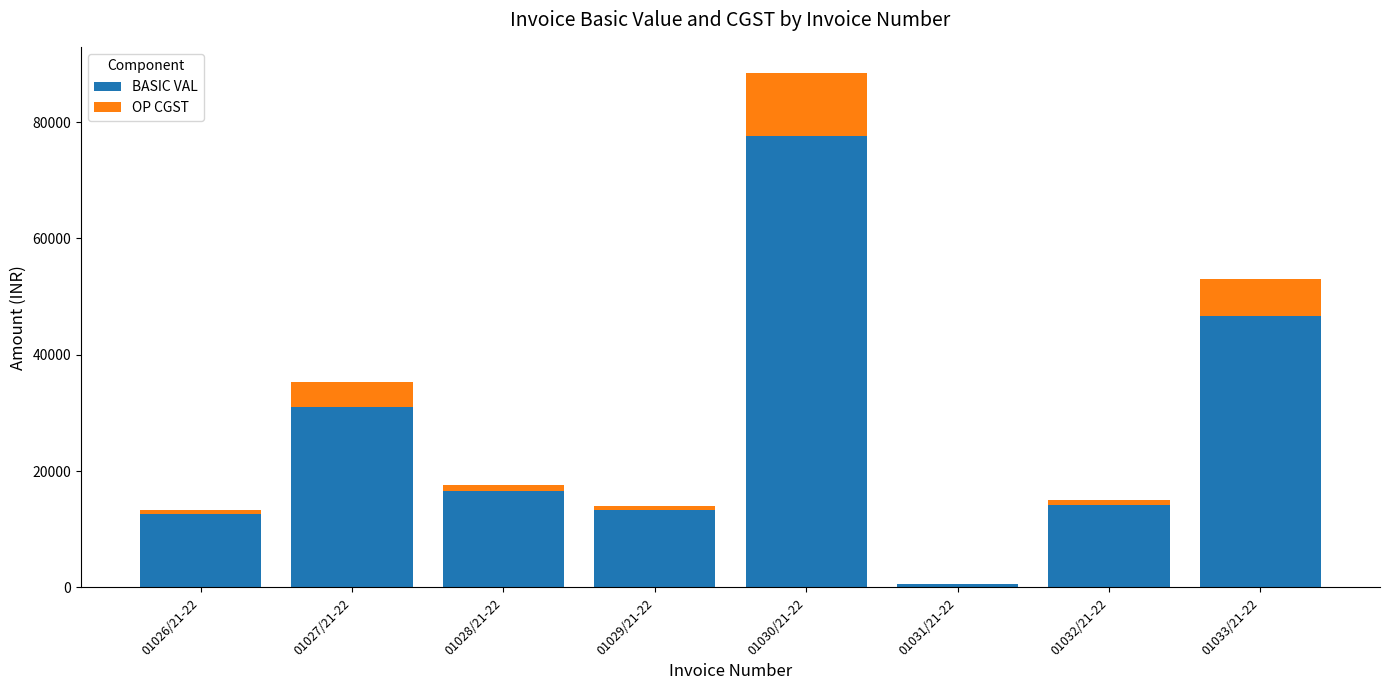

Reading left to right, what are the values for BASIC VAL?

01026/21-22=12600.0	01027/21-22=30943.2	01028/21-22=16641.1	01029/21-22=13288.9	01030/21-22=77658.0	01031/21-22=598.6	01032/21-22=14125.0	01033/21-22=46594.8